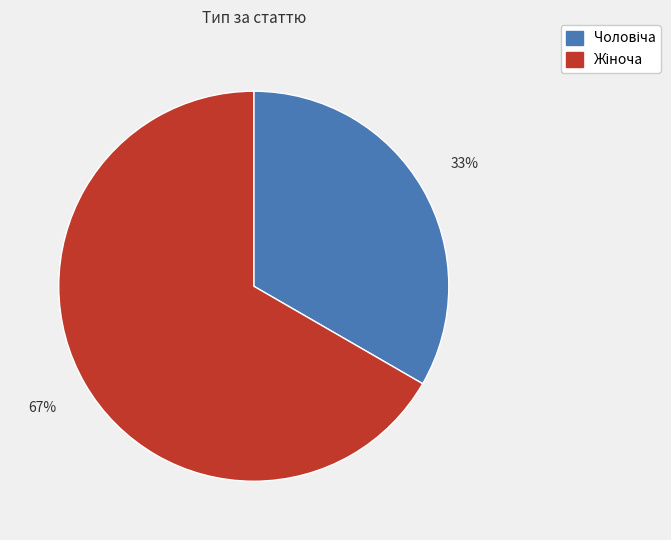

To the nearest percent, what is the average slice percentage?

50%